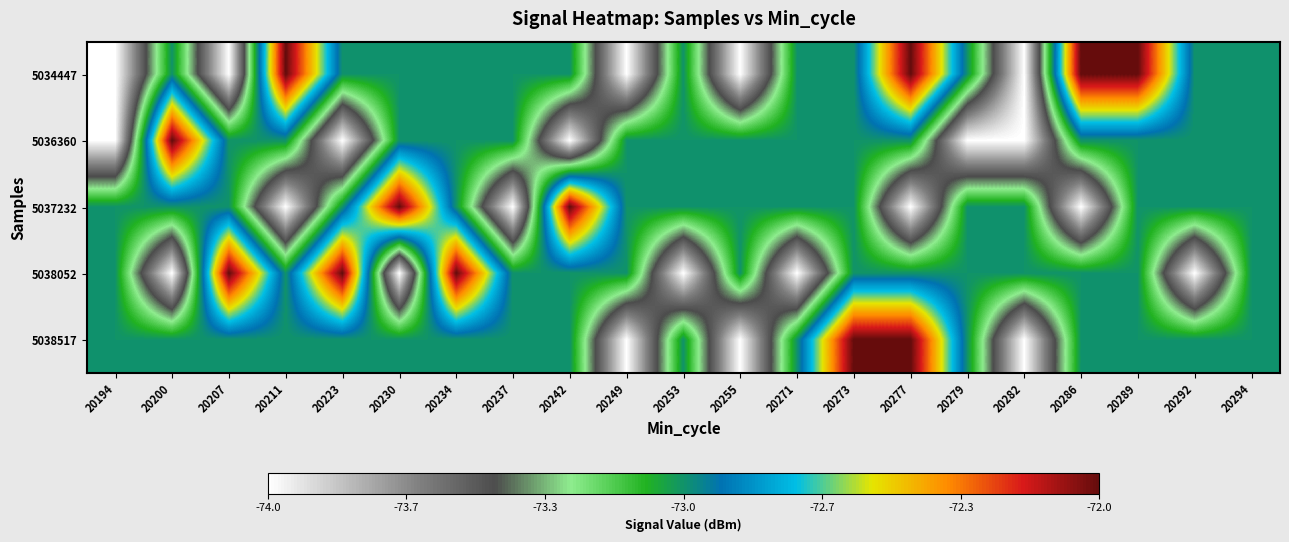

Reading right to left, transcribe all the data shown in this chart.

5034447: 20294=-73	20292=-73	20289=-72	20286=-72	20282=-74	20279=-73	20277=-72	20273=-73	20271=-73	20255=-74	20253=-73	20249=-74	20242=-73	20237=-73	20234=-73	20230=-73	20223=-73	20211=-72	20207=-74	20200=-73	20194=-74
5036360: 20294=-73	20292=-73	20289=-73	20286=-73	20282=-74	20279=-74	20277=-73	20273=-73	20271=-73	20255=-73	20253=-73	20249=-73	20242=-74	20237=-73	20234=-73	20230=-73	20223=-74	20211=-73	20207=-73	20200=-72	20194=-74
5037232: 20294=-73	20292=-73	20289=-73	20286=-74	20282=-73	20279=-73	20277=-74	20273=-73	20271=-73	20255=-73	20253=-73	20249=-73	20242=-72	20237=-74	20234=-73	20230=-72	20223=-73	20211=-74	20207=-73	20200=-73	20194=-73
5038052: 20294=-73	20292=-74	20289=-73	20286=-73	20282=-73	20279=-73	20277=-73	20273=-73	20271=-74	20255=-73	20253=-74	20249=-73	20242=-73	20237=-73	20234=-72	20230=-74	20223=-72	20211=-73	20207=-72	20200=-74	20194=-73
5038517: 20294=-73	20292=-73	20289=-73	20286=-73	20282=-74	20279=-73	20277=-72	20273=-72	20271=-73	20255=-74	20253=-73	20249=-74	20242=-73	20237=-73	20234=-73	20230=-73	20223=-73	20211=-73	20207=-73	20200=-73	20194=-73